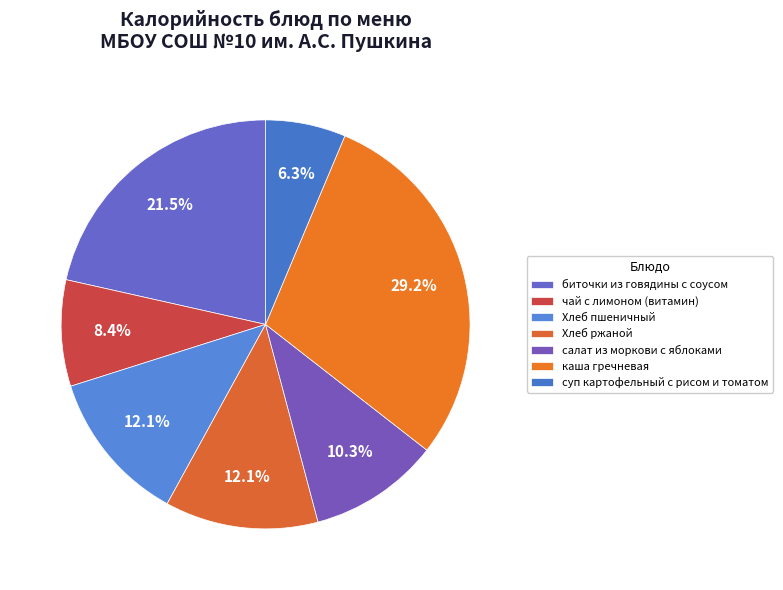

How many segments does this pie chart have?

7